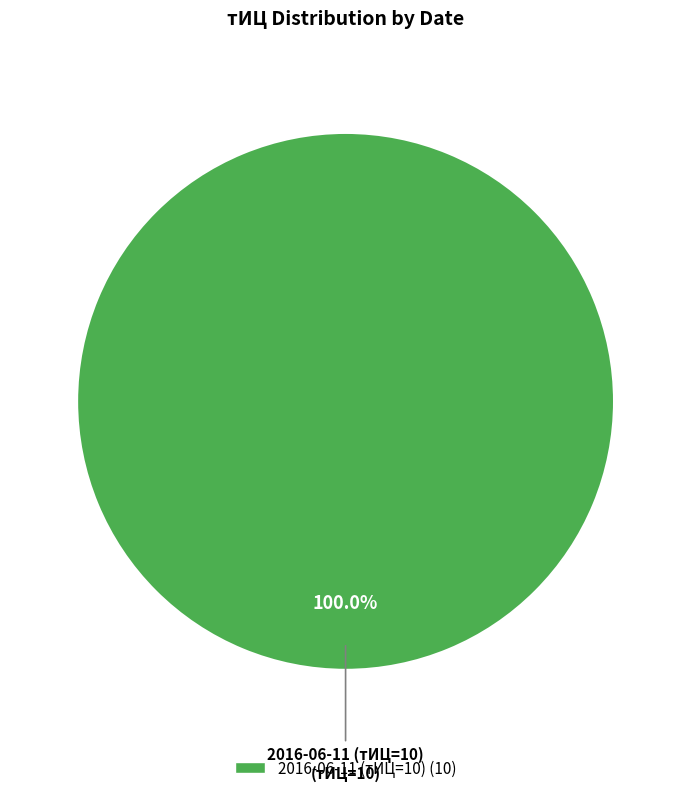

Count the number of slices in the pie.

1